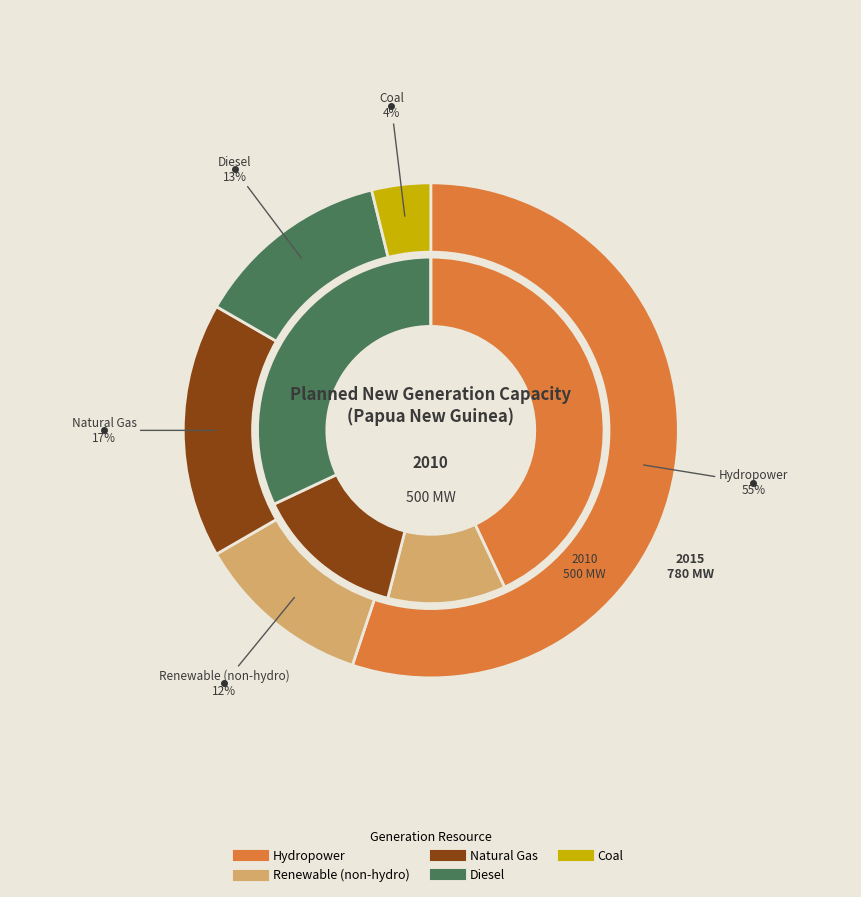

What percentage is the Natural Gas slice, to the nearest percent?

17%